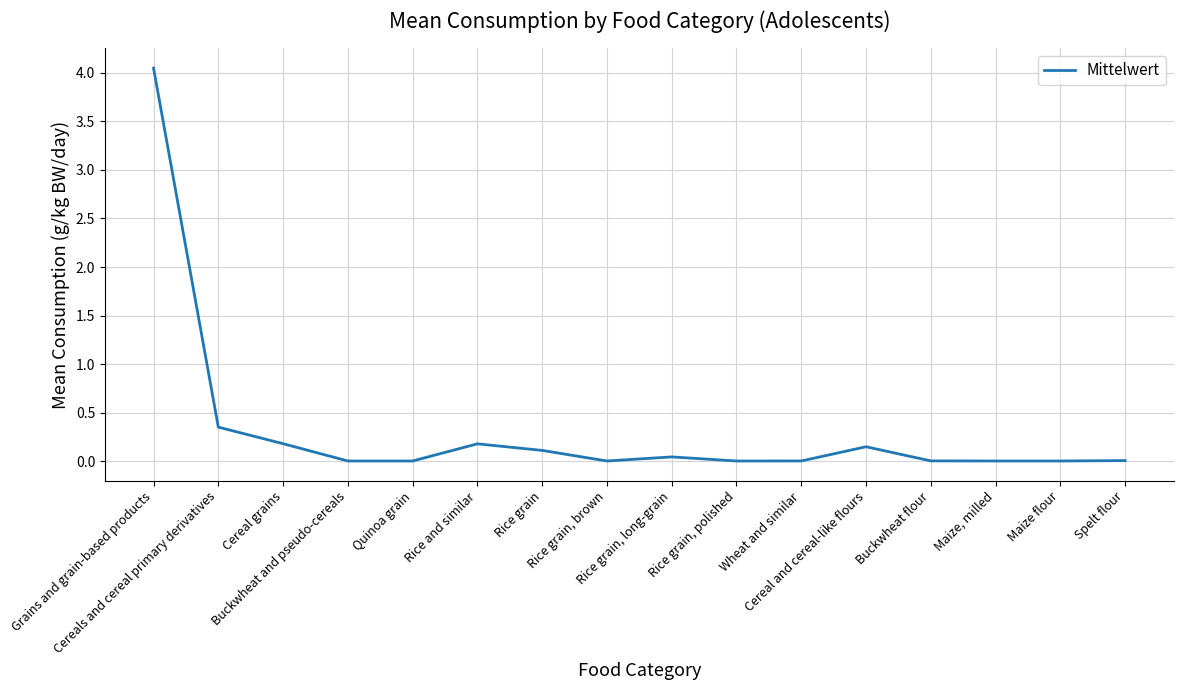

How many lines are shown in the chart?

1